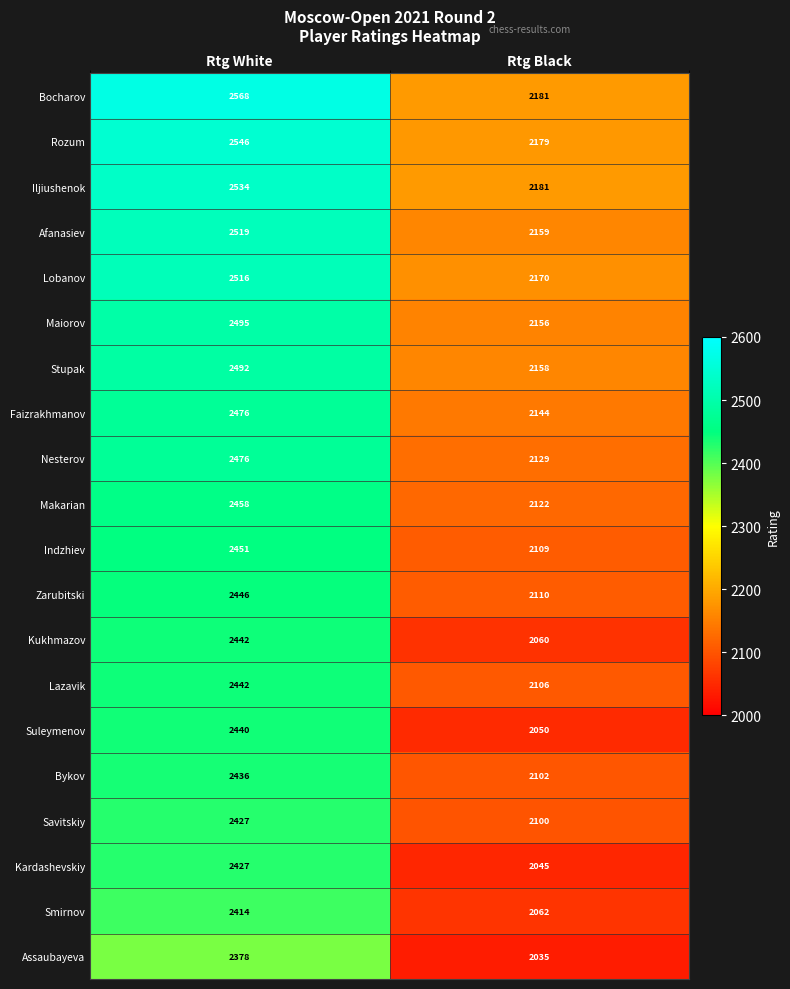

What is the total value across all series at Rtg White?

49383